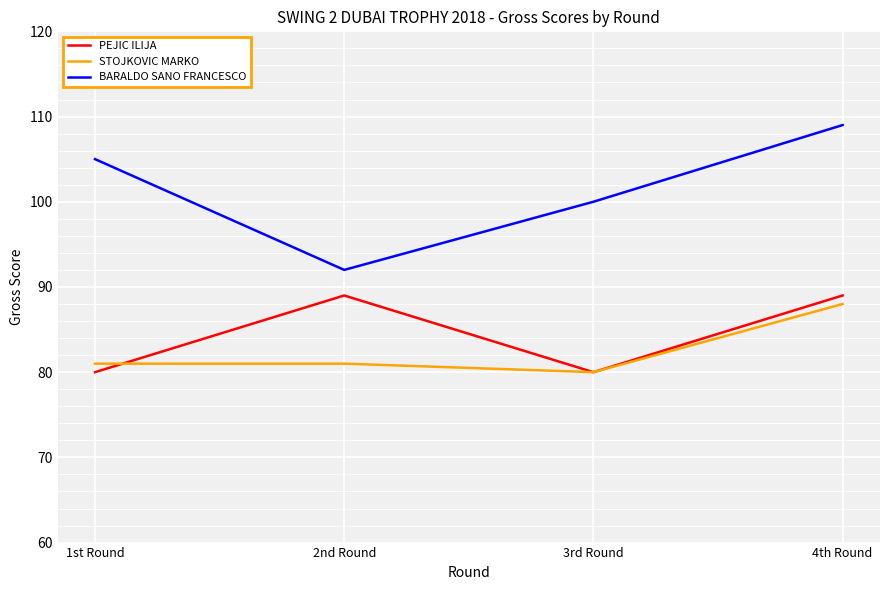

What is the sum of the BARALDO SANO FRANCESCO values at 3rd Round and 2nd Round?

192